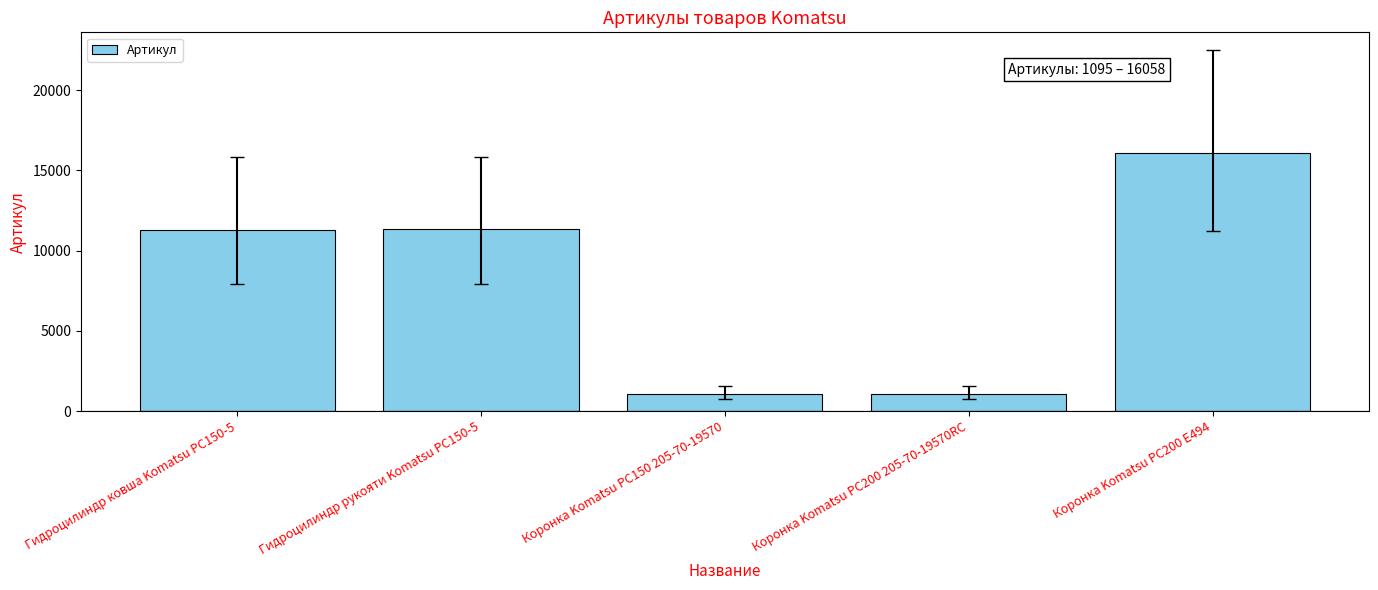

What is the label of the 4th bar from the right?

Гидроцилиндр рукояти Komatsu PC150-5